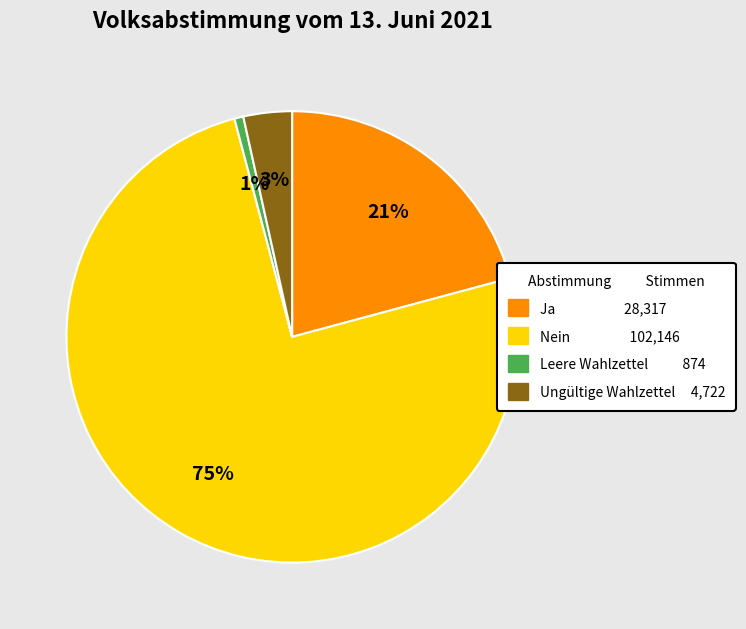

To the nearest percent, what percentage of the pie is Nein?

75%